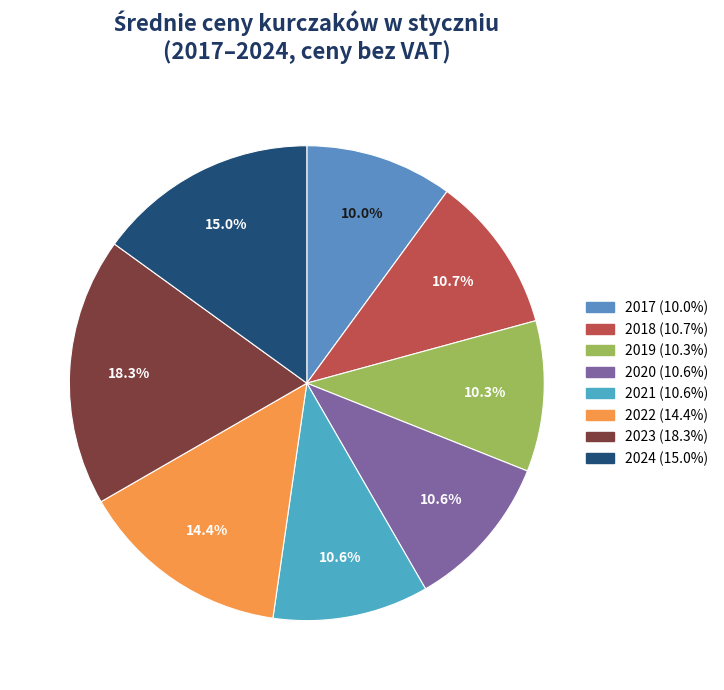

To the nearest percent, what is the difference between the 2019 and 2024 slice percentages?

5%